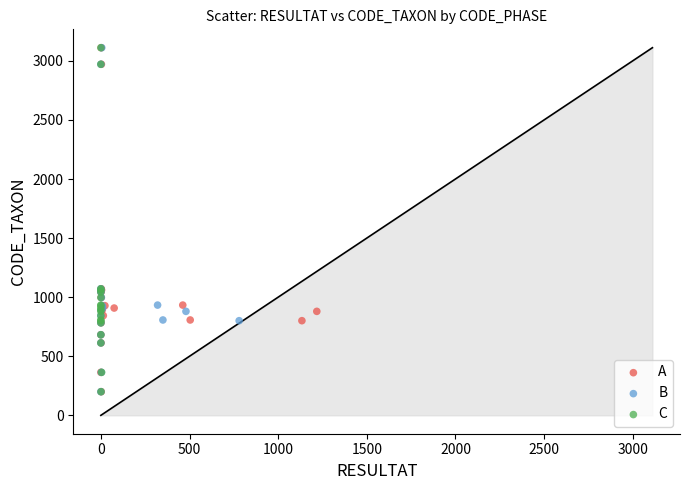

What are all the series names shown in the legend?

A, B, C